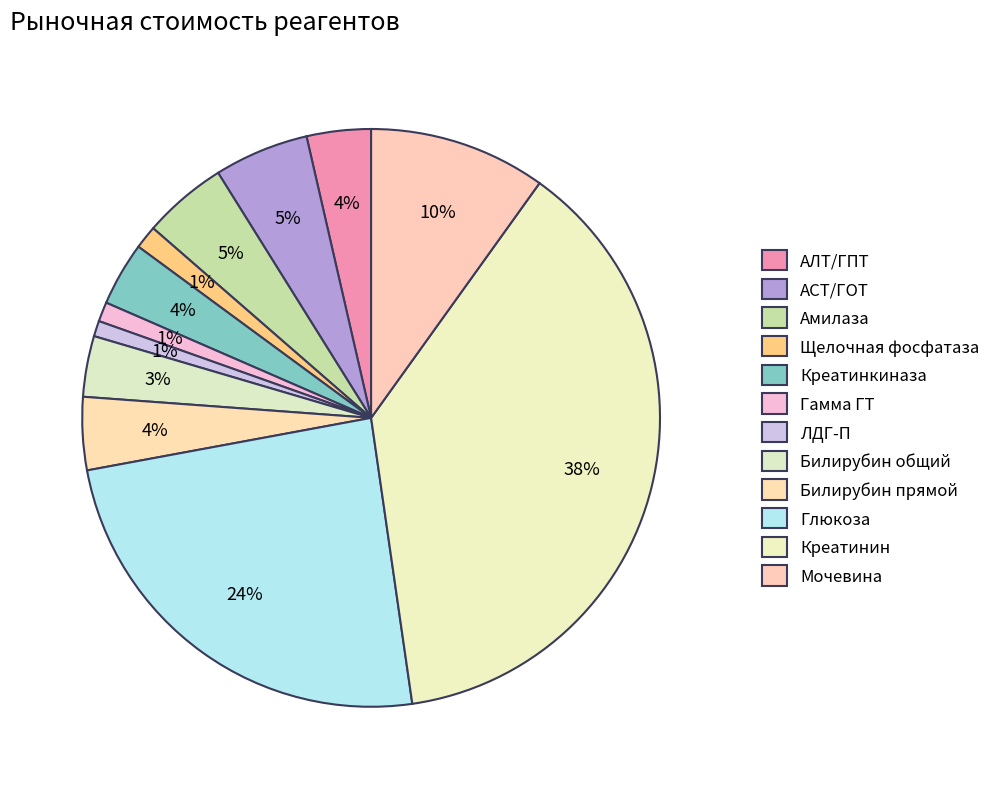

Do АЛТ/ГПТ and ЛДГ-П together represent more than half of the pie?

No